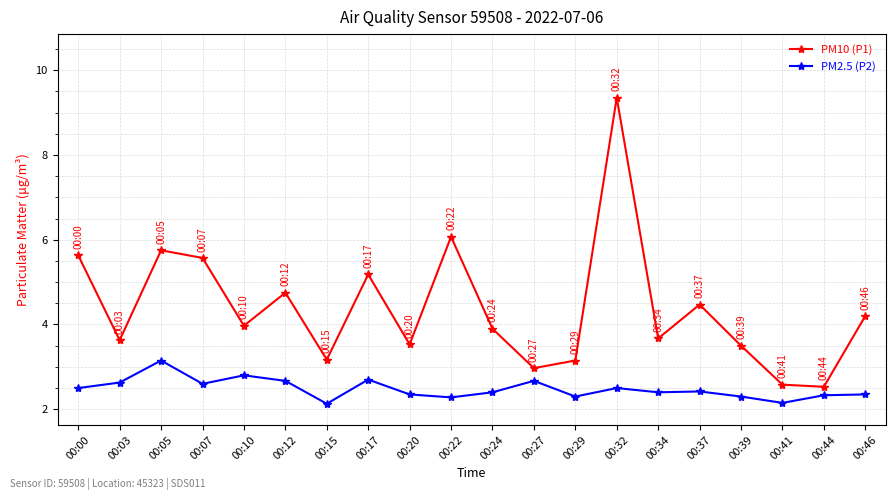

How many categories are shown in the chart?

20